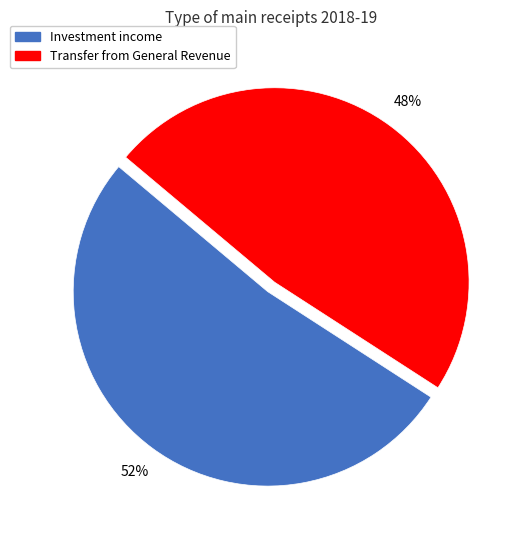

What percentage is the Transfer from General Revenue slice, to the nearest percent?

48%